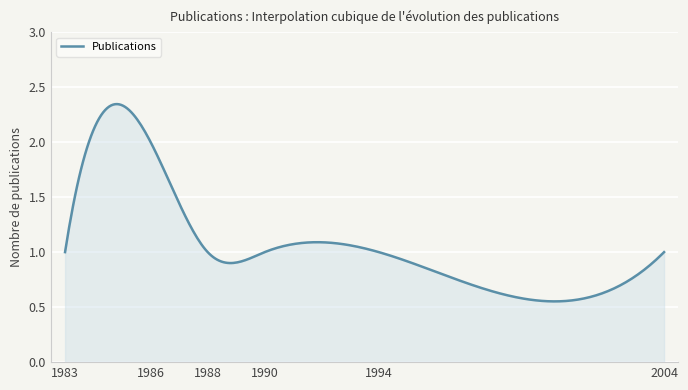

Is this an area chart (filled region under the line)?

Yes